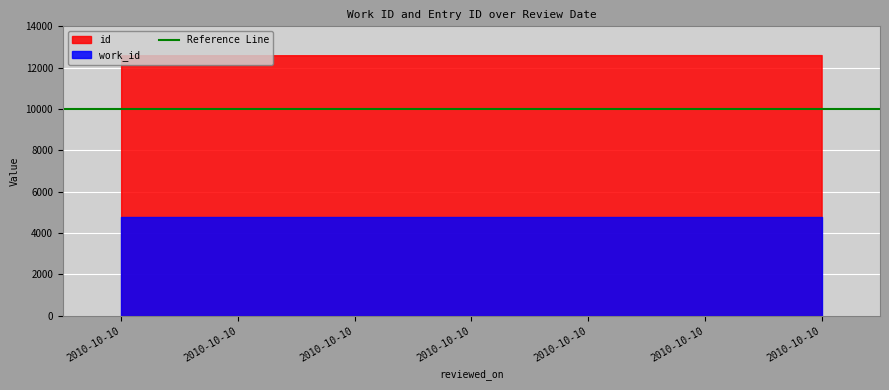

At which label does id first exceed 12605?

2010-10-10